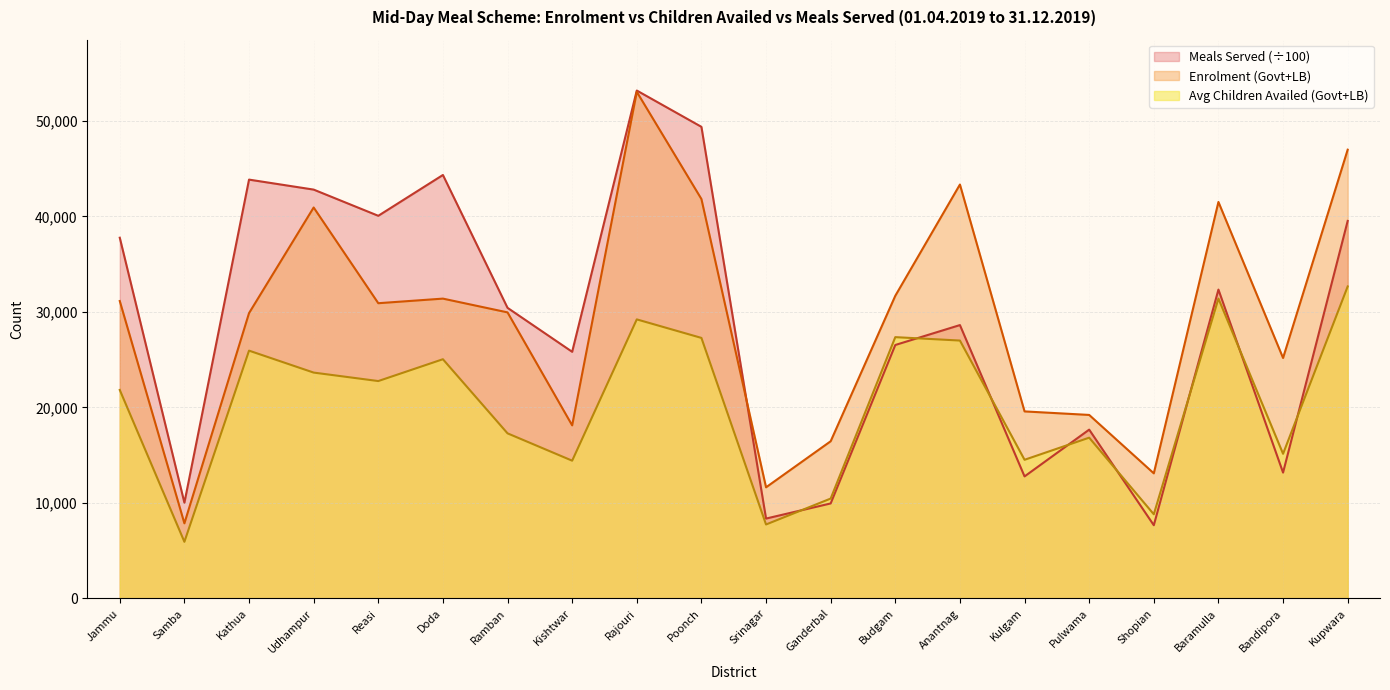

What is the maximum value for Meals Served (Govt+LB)?

53186.9